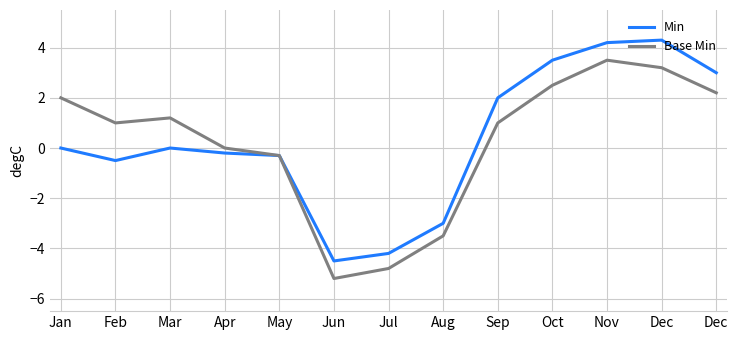

What is the approximate value of Base Min at Jul?

-4.8